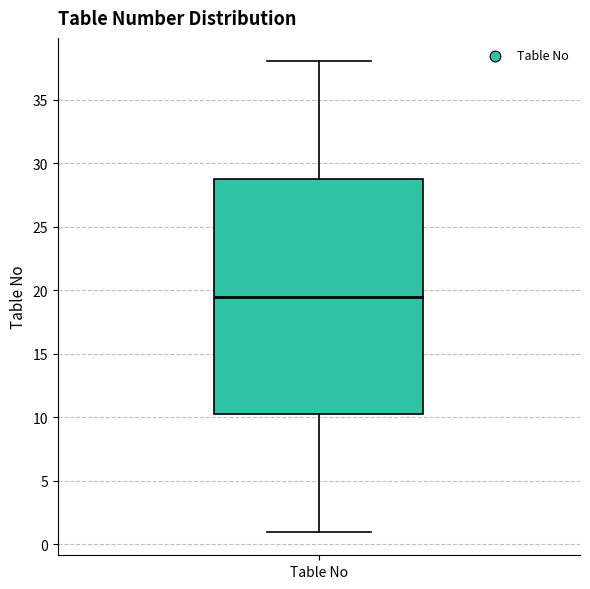

Where does the upper whisker of the box for Table No end on the y-axis? The values are not printed on the chart, so give them approximately, as read against the axis.

38.0